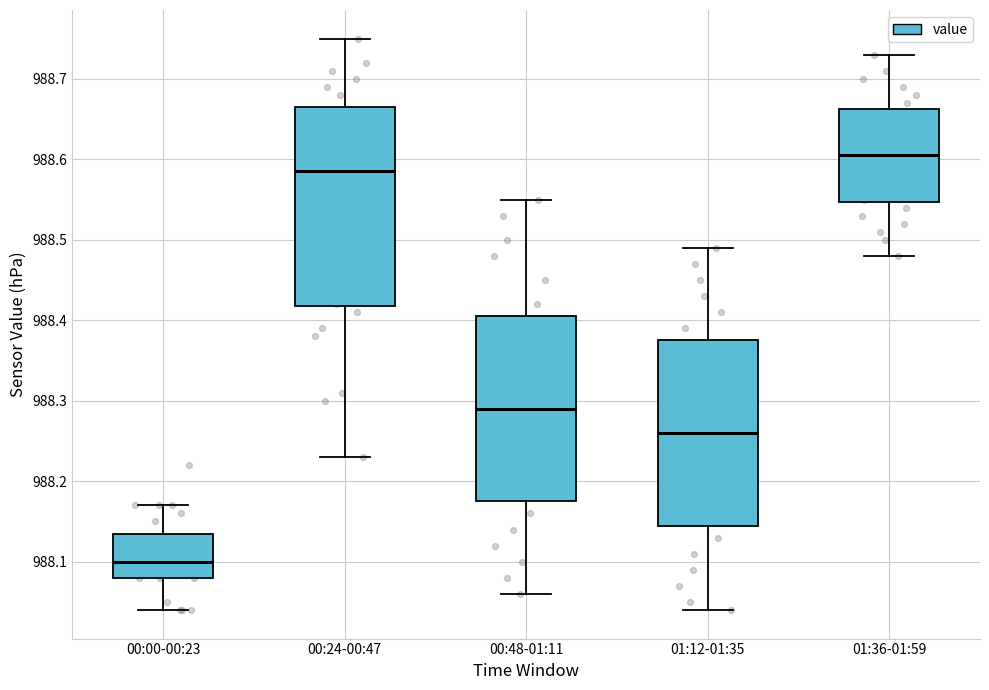

Reading left to right, read every box against the y-axis: the position of its median line, the range the box covers, and the ends of its whiskers. The values are not printed on the chart, so give them approximately, as read against the axis.

00:00-00:23: median 988.10, box 988.08 to 988.14, whiskers 988.04 to 988.17
00:24-00:47: median 988.59, box 988.42 to 988.67, whiskers 988.23 to 988.75
00:48-01:11: median 988.29, box 988.18 to 988.41, whiskers 988.06 to 988.55
01:12-01:35: median 988.26, box 988.15 to 988.38, whiskers 988.04 to 988.49
01:36-01:59: median 988.61, box 988.55 to 988.66, whiskers 988.48 to 988.73